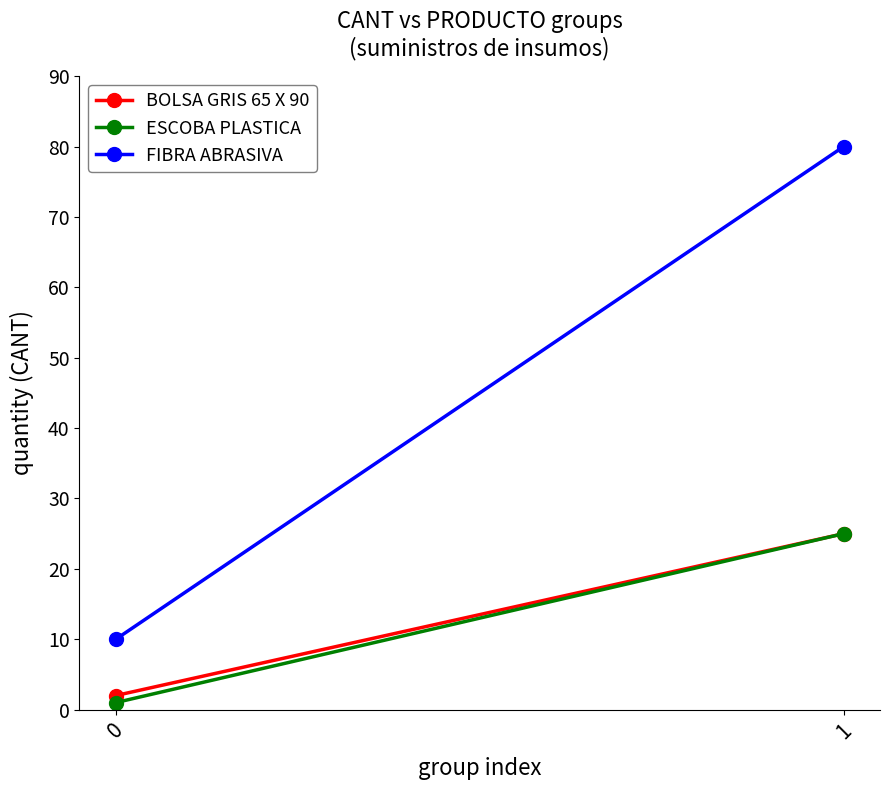

List the labels in order of FIBRA ABRASIVA value, largest first.

1, 0